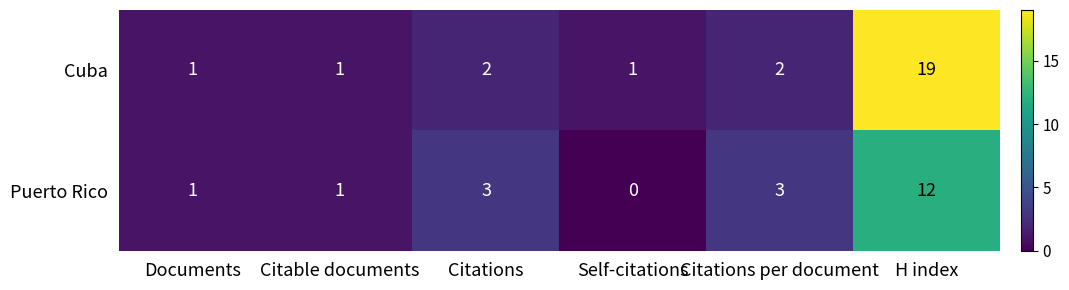

The Cuba series shows 2 at Documents. True or false?

False